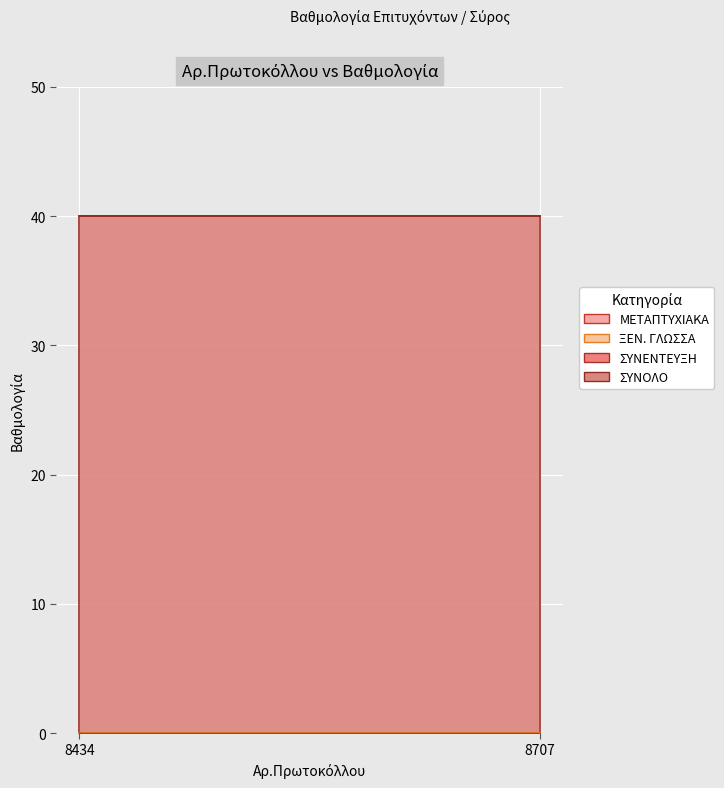

Reading left to right, transcribe all the data shown in this chart.

ΜΕΤΑΠΤΥΧΙΑΚΑ: 8434=0	8707=0
ΞΕΝ. ΓΛΩΣΣΑ: 8434=0	8707=0
ΣΥΝΕΝΤΕΥΞΗ: 8434=40	8707=40
ΣΥΝΟΛΟ: 8434=40	8707=40